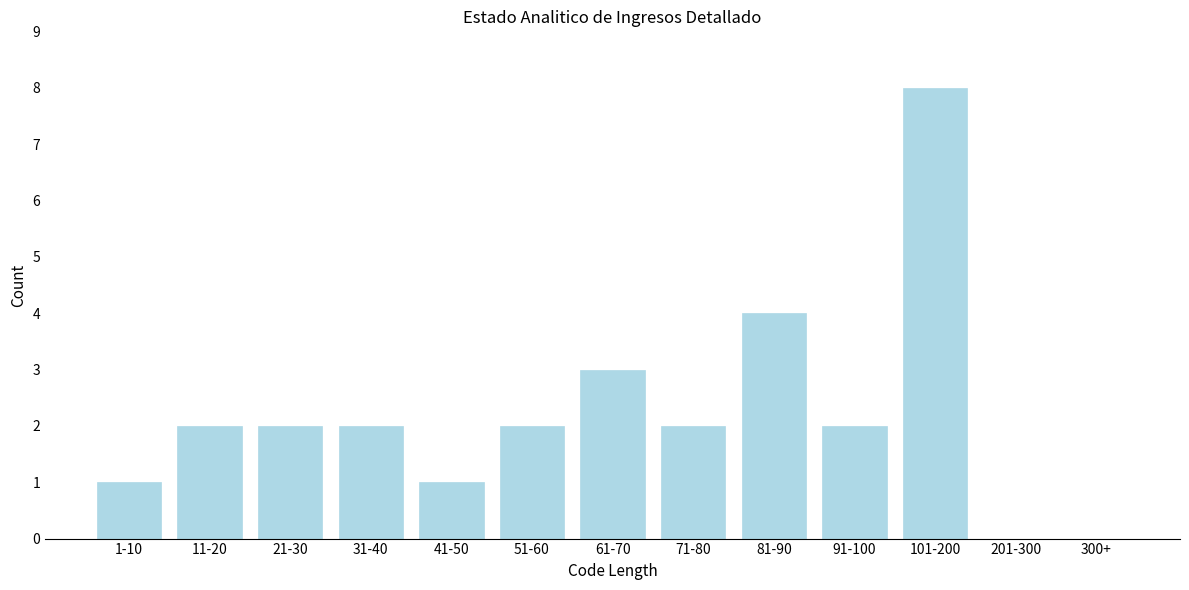

Reading left to right, extract all data points from this chart.

1-10=1	11-20=2	21-30=2	31-40=2	41-50=1	51-60=2	61-70=3	71-80=2	81-90=4	91-100=2	101-200=8	201-300=0	300+=0